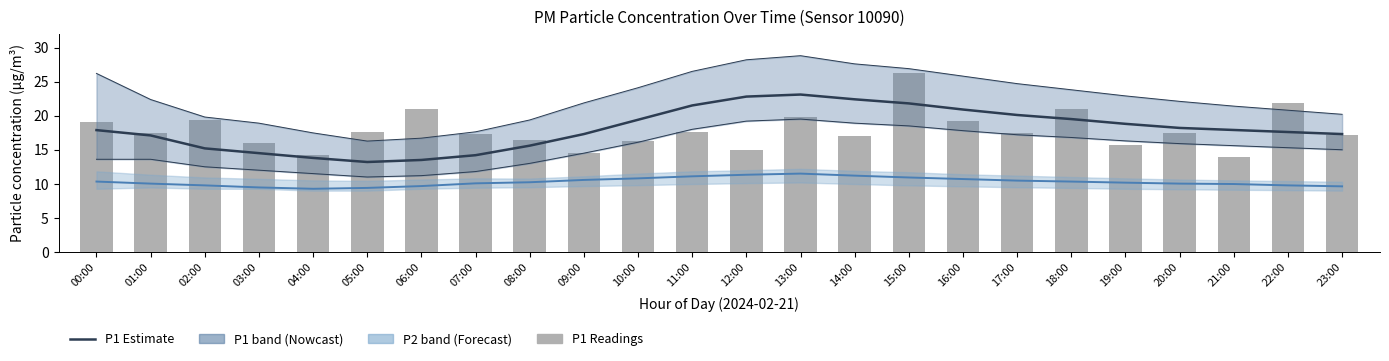

Between 12:00 and 17:00, which is larger?

12:00